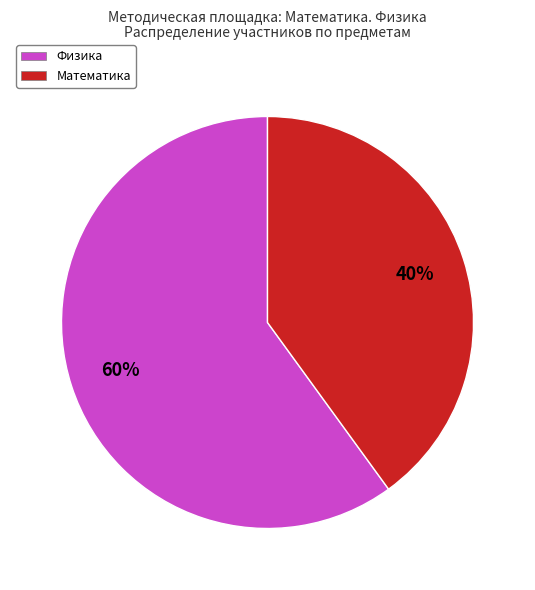

Does Математика account for over 50% of the chart?

No